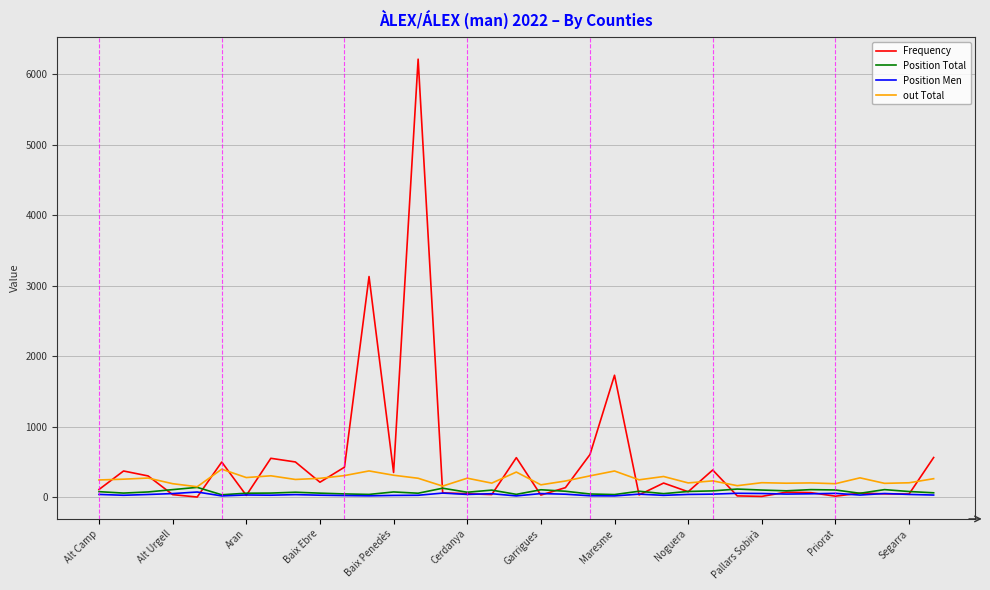

True or false: Frequency and Position Men intersect in this chart.

True